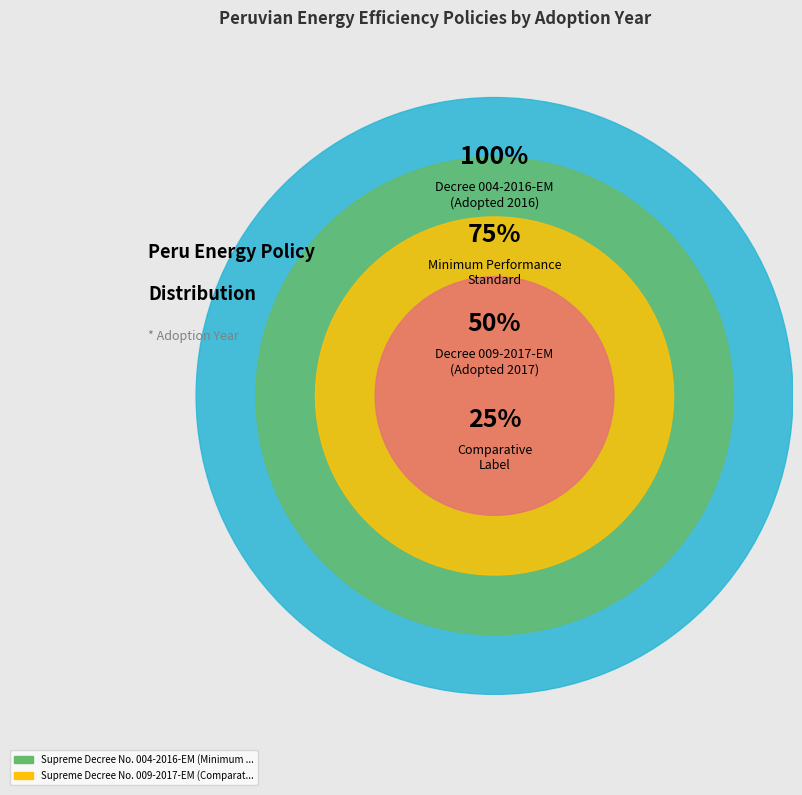

Does Supreme Decree No. 009-2017-EM (Comparative Label) represent more than half of the total?

Yes